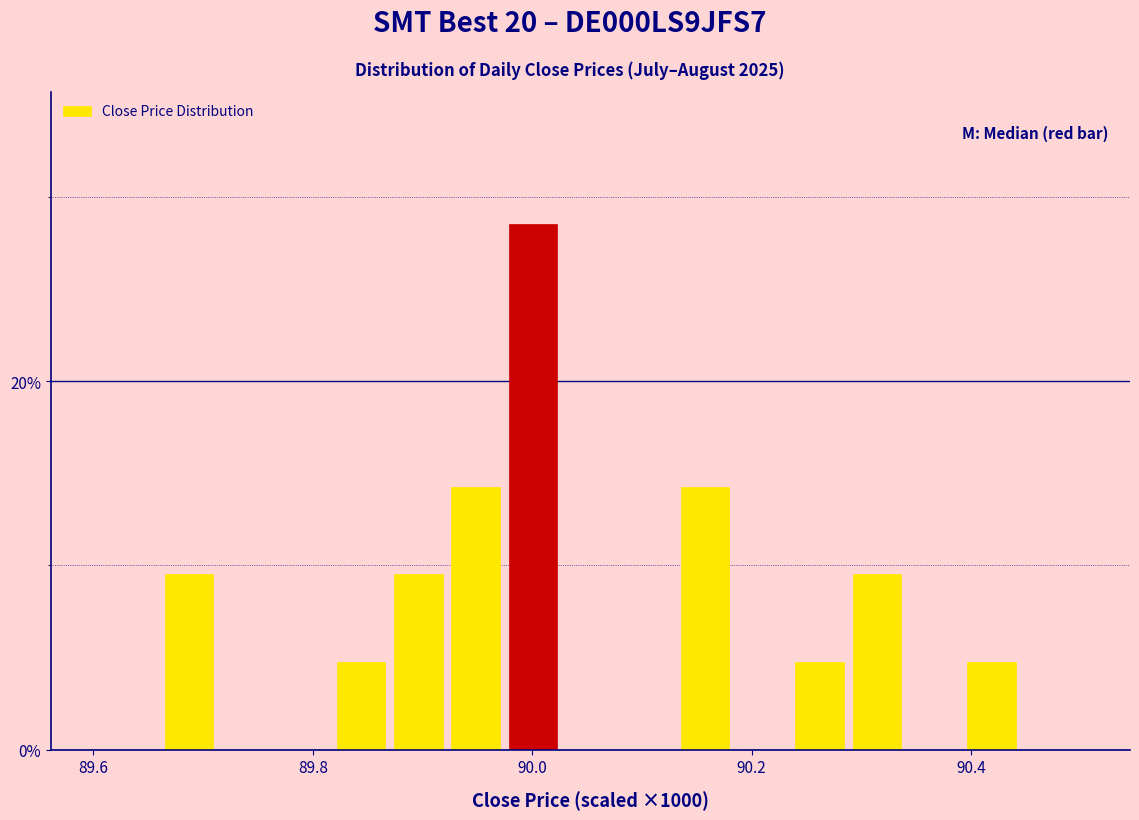

Around what value on the x-axis is the tallest bar? Give the approximate position of its centre, as read against the axis.

90.00